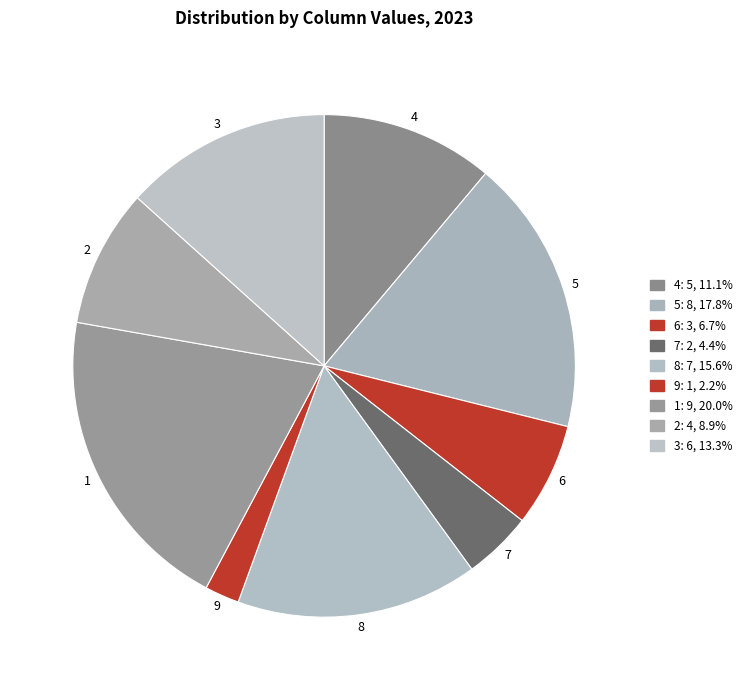

Which slice is the smallest?

9